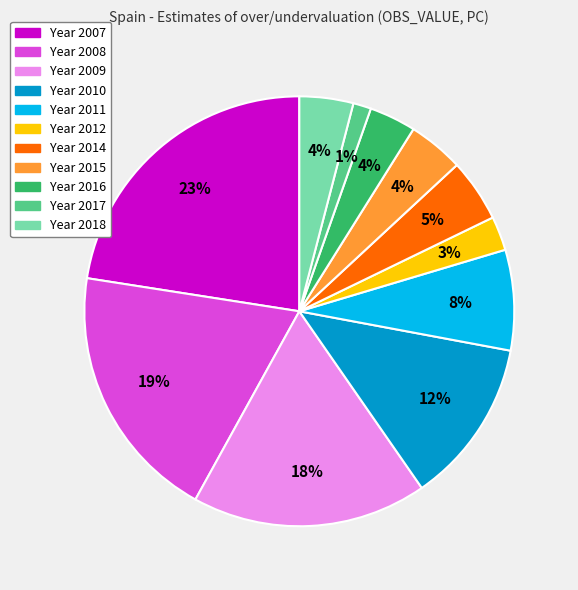

Is there any slice that represents more than half of the pie?

No